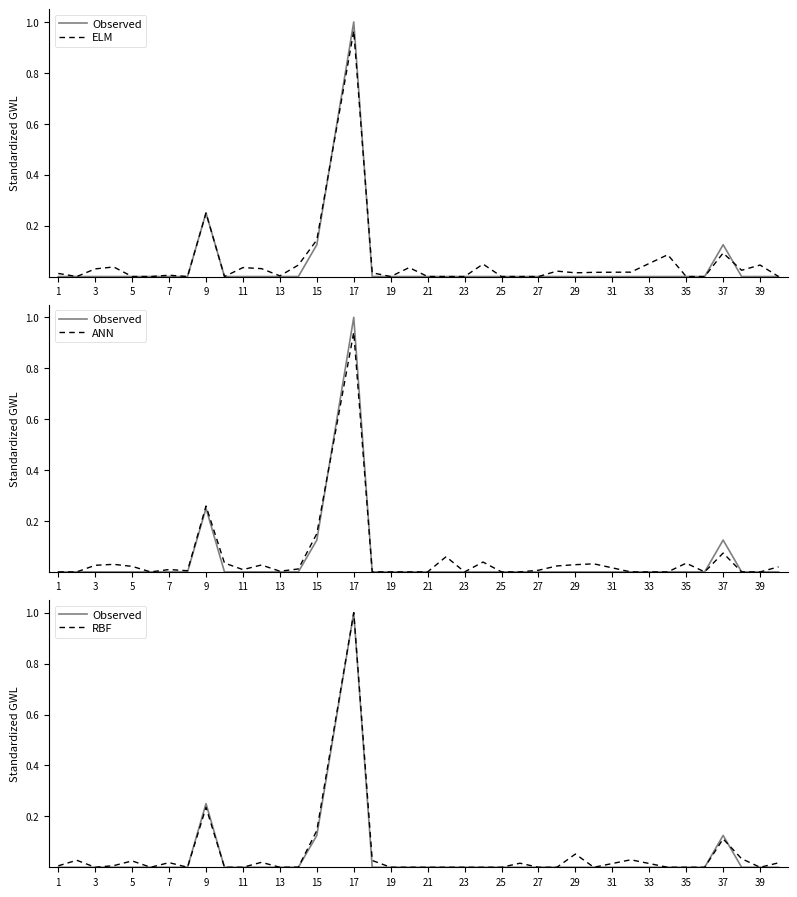

What is the difference between the second highest and second lowest values in the RBF series?

0.2